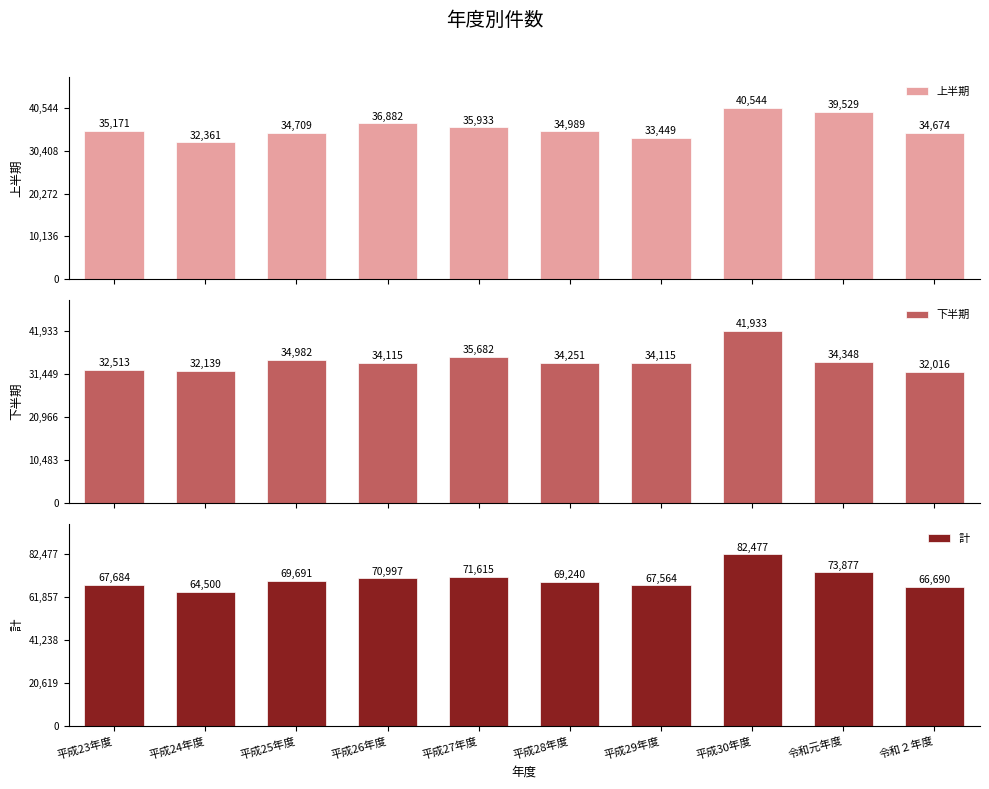

Are the bars horizontal?

No